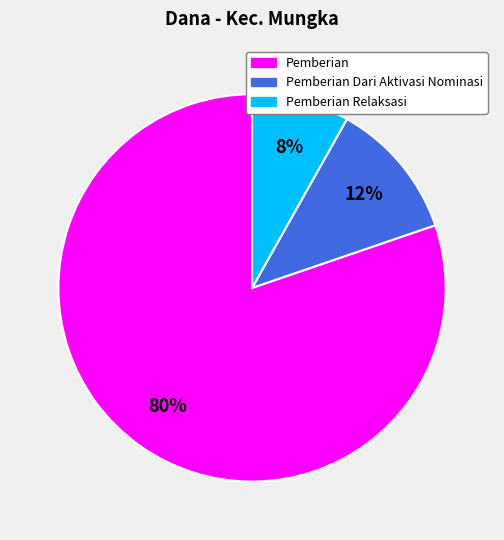

Is there any slice that represents more than half of the pie?

Yes